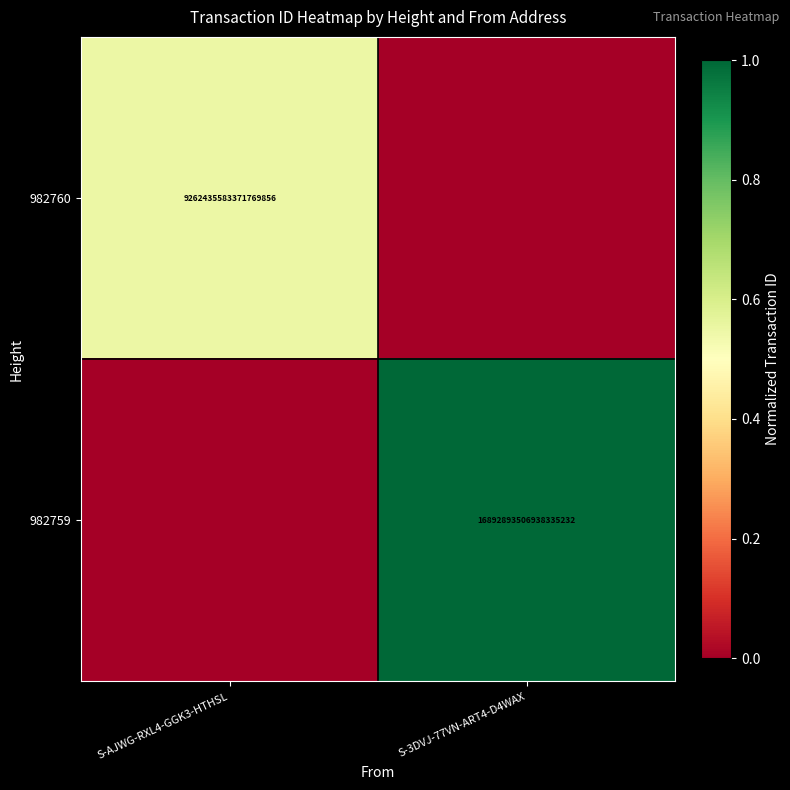

Which label corresponds to the smallest value in the chart?

S-3DVJ-77VN-ART4-D4WAX